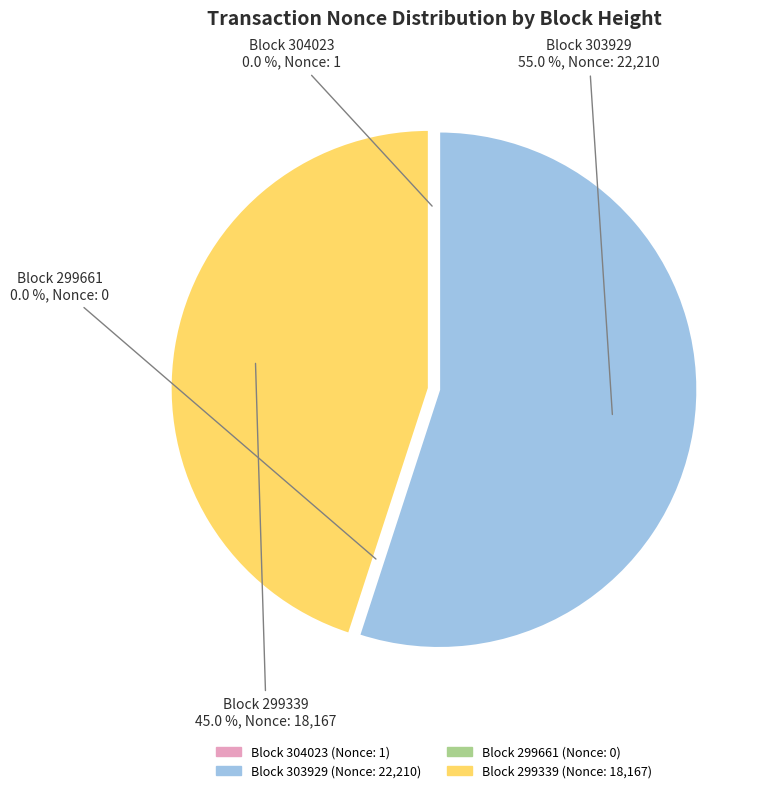

How many segments does this pie chart have?

4